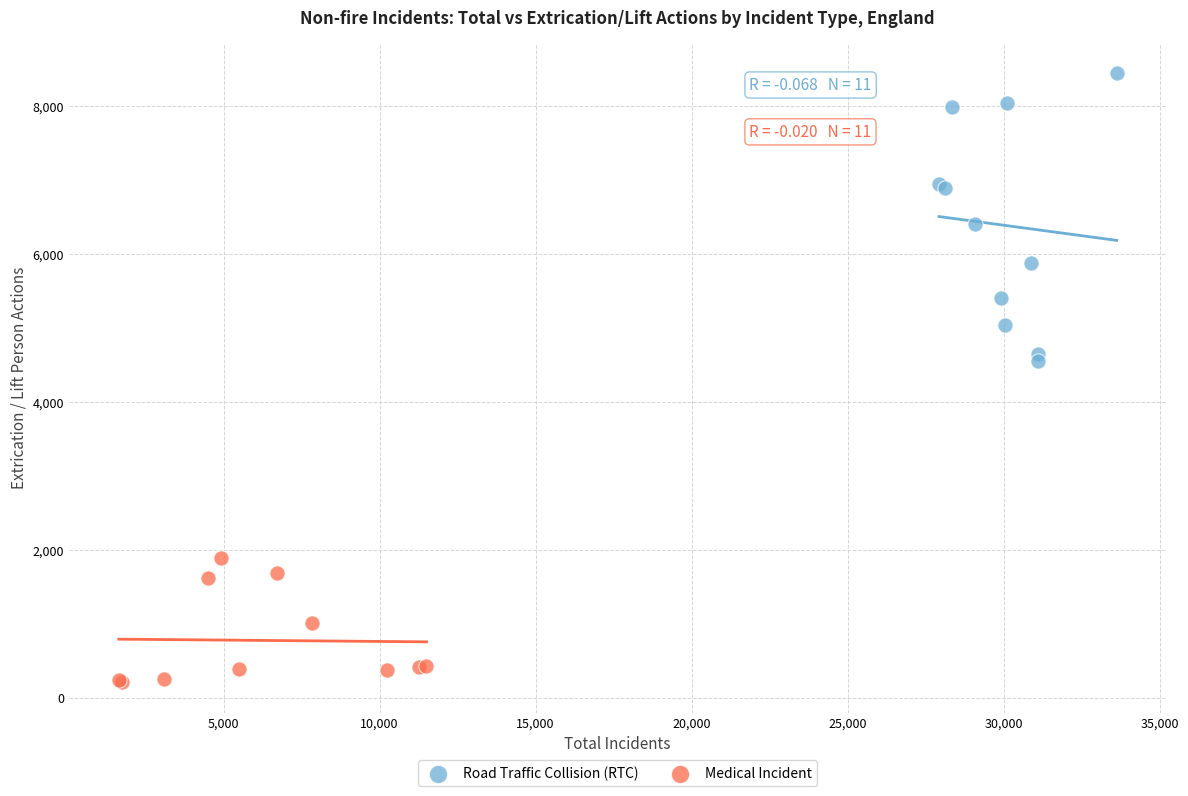

What are all the series names shown in the legend?

Road Traffic Collision (RTC), Medical Incident